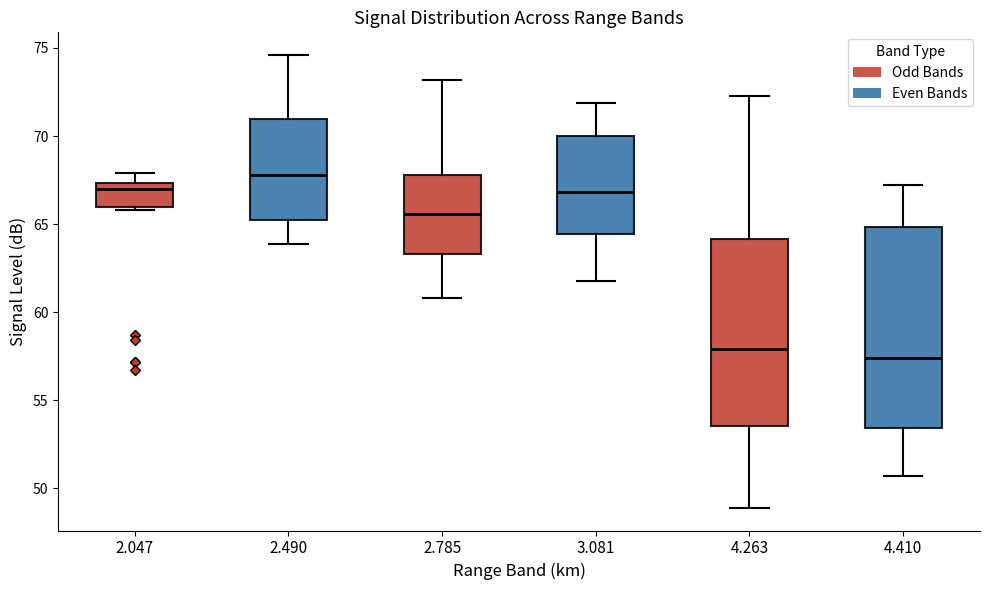

Reading left to right, read every box against the y-axis: the position of its median line, the range the box covers, and the ends of its whiskers. The values are not printed on the chart, so give them approximately, as read against the axis.

2.047: median 67.0, box 66.0 to 67.5, whiskers 66.0 (just below the box's lower edge) to 68.0
2.490: median 68.0, box 65.5 to 71.0, whiskers 64.0 to 74.5
2.785: median 65.5, box 63.5 to 68.0, whiskers 61.0 to 73.0
3.081: median 67.0, box 64.5 to 70.0, whiskers 62.0 to 72.0
4.263: median 58.0, box 53.5 to 64.0, whiskers 49.0 to 72.5
4.410: median 57.5, box 53.5 to 65.0, whiskers 50.5 to 67.0